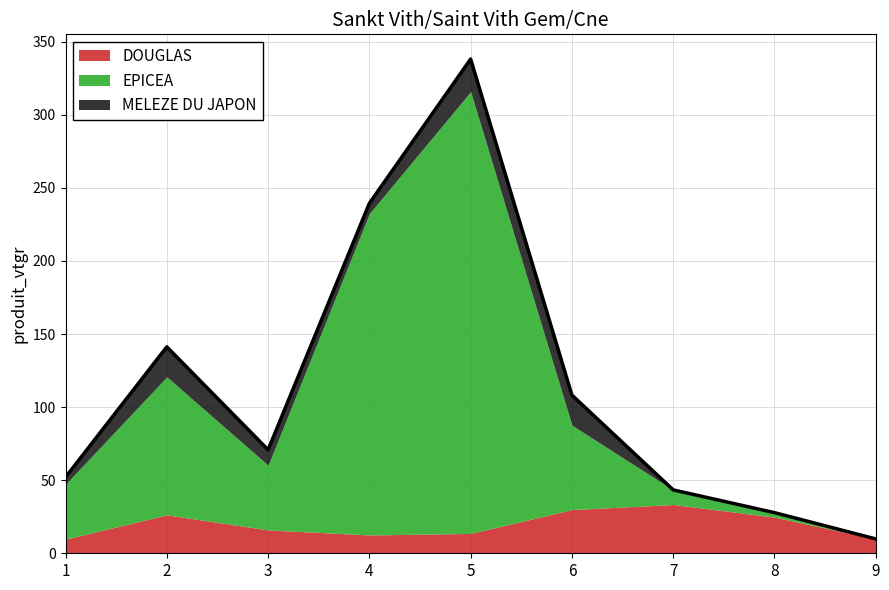

What are all the series names shown in the legend?

DOUGLAS, EPICEA, MELEZE DU JAPON